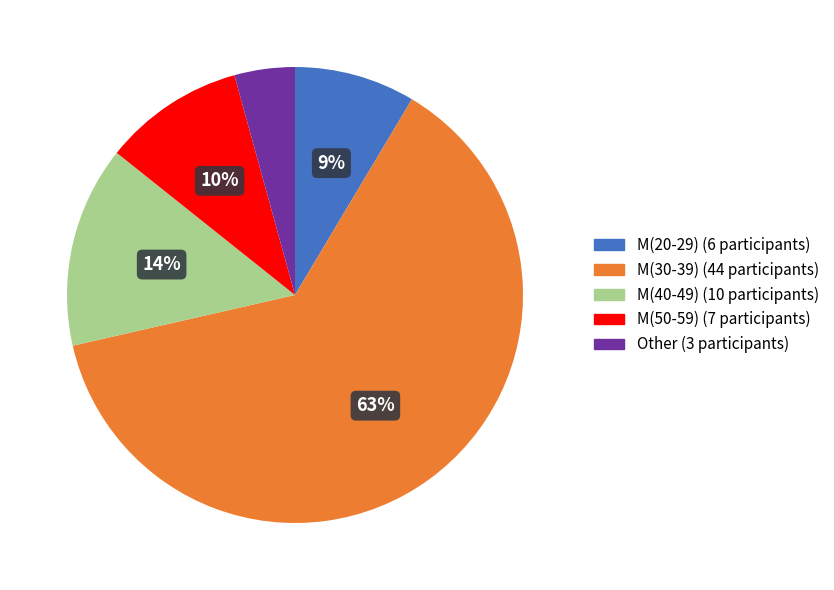

Combined, do M(30-39) and M(50-59) account for over 50%?

Yes